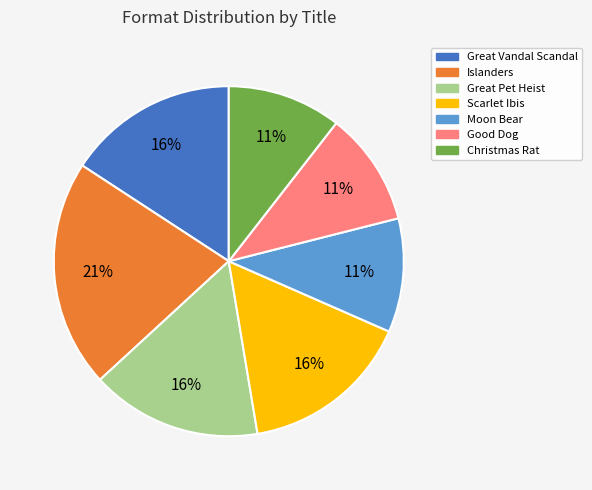

Is the sum of Good Dog and Great Vandal Scandal greater than half?

No